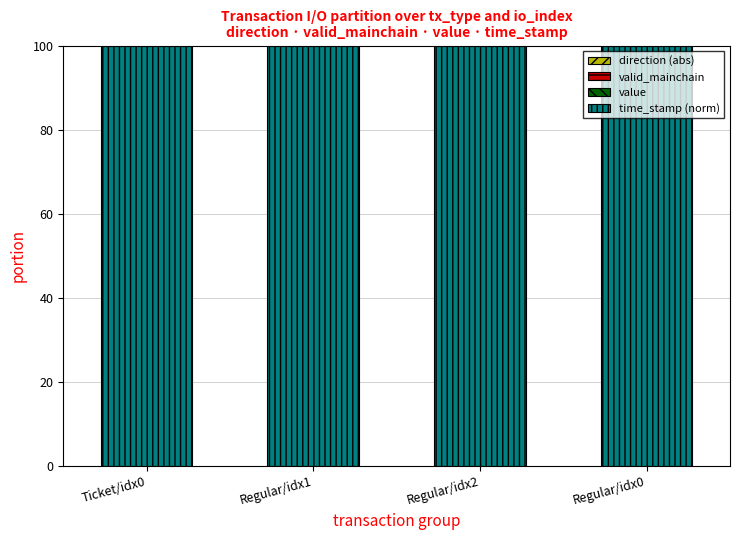

At how many categories does at least one series exceed 85?

4